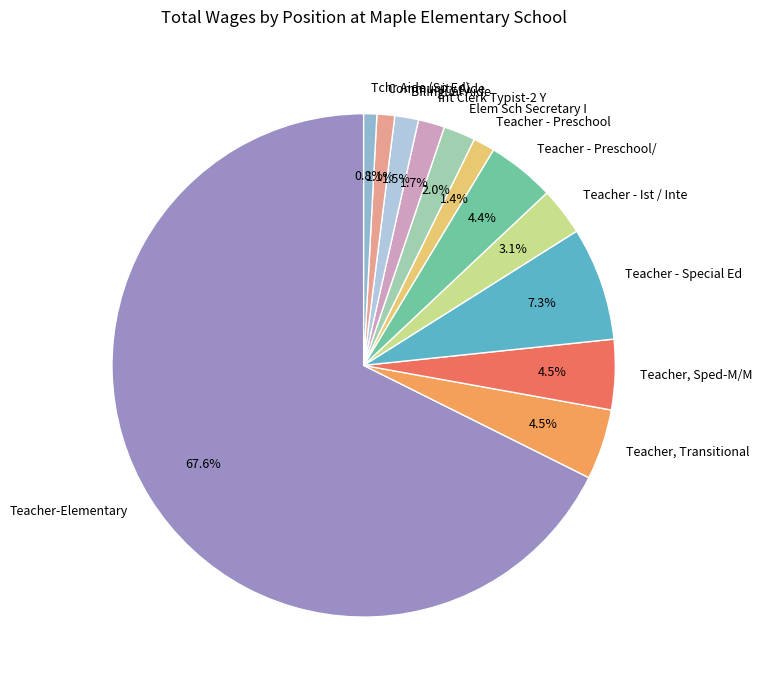

Approximately how many times larger is the value at Teacher, Transitional compared to Bilingual Aide?

3.0